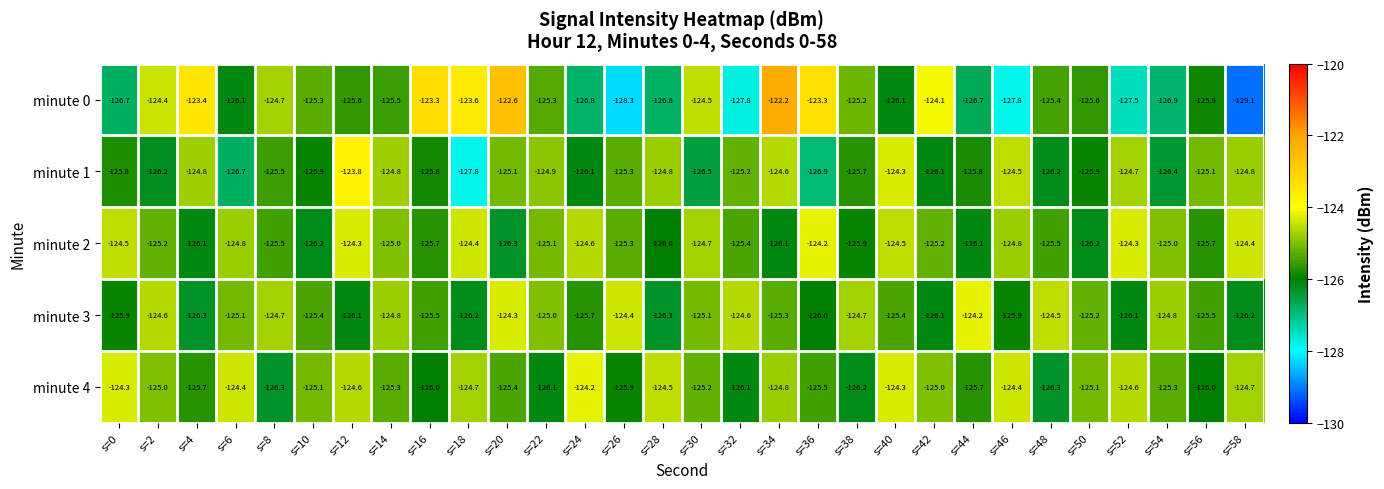

True or false: minute 4 has a value of -195.7 at s=36.

False